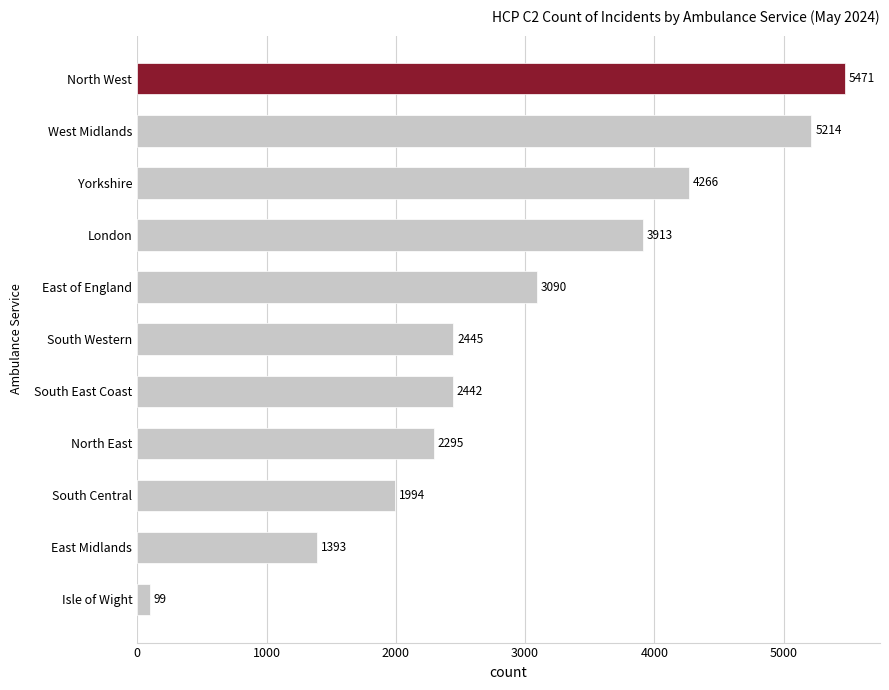

What is the label of the 7th bar from the bottom?

East of England